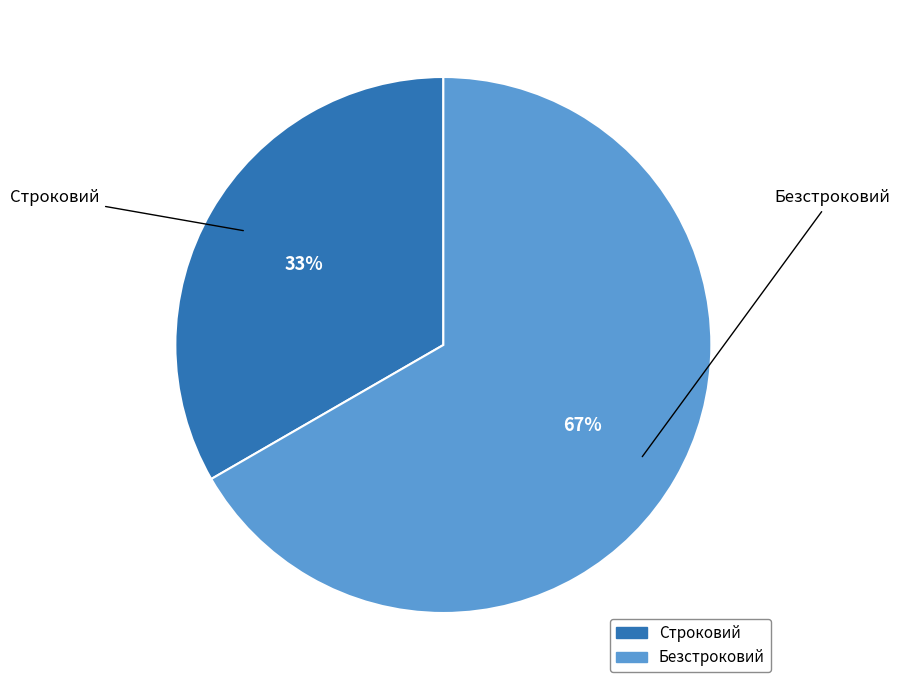

How many slices are in this pie chart?

2